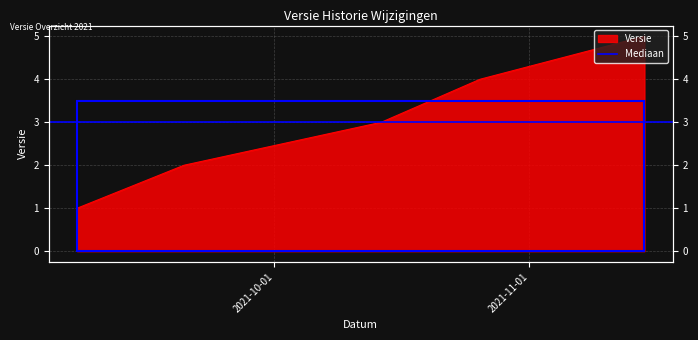

Reading left to right, what are all the values shown in this chart?

1	2	3	4	5